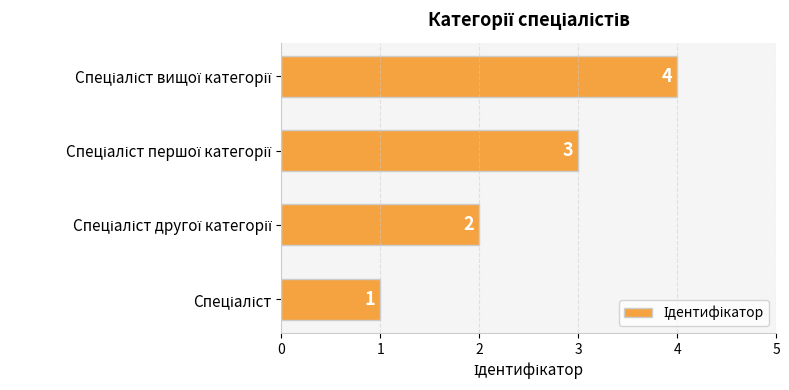

What is the greatest value displayed?

4